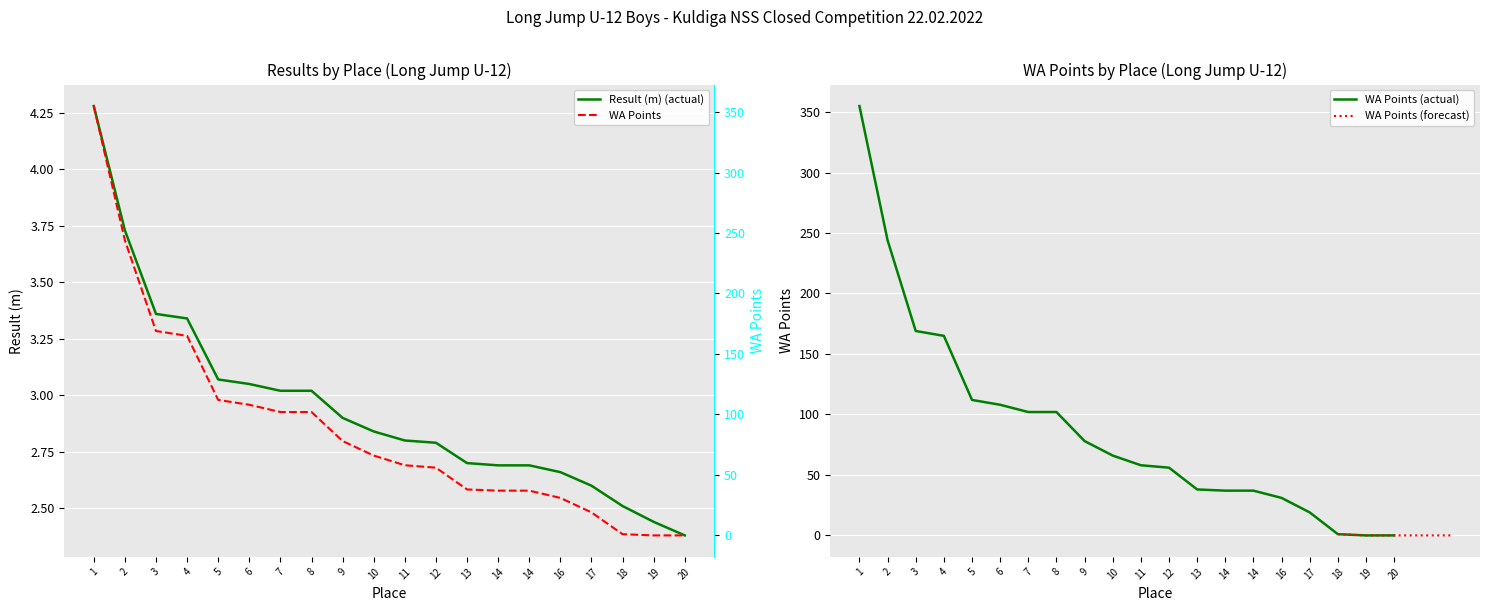

What is the sum of all Result (m) values?

58.9